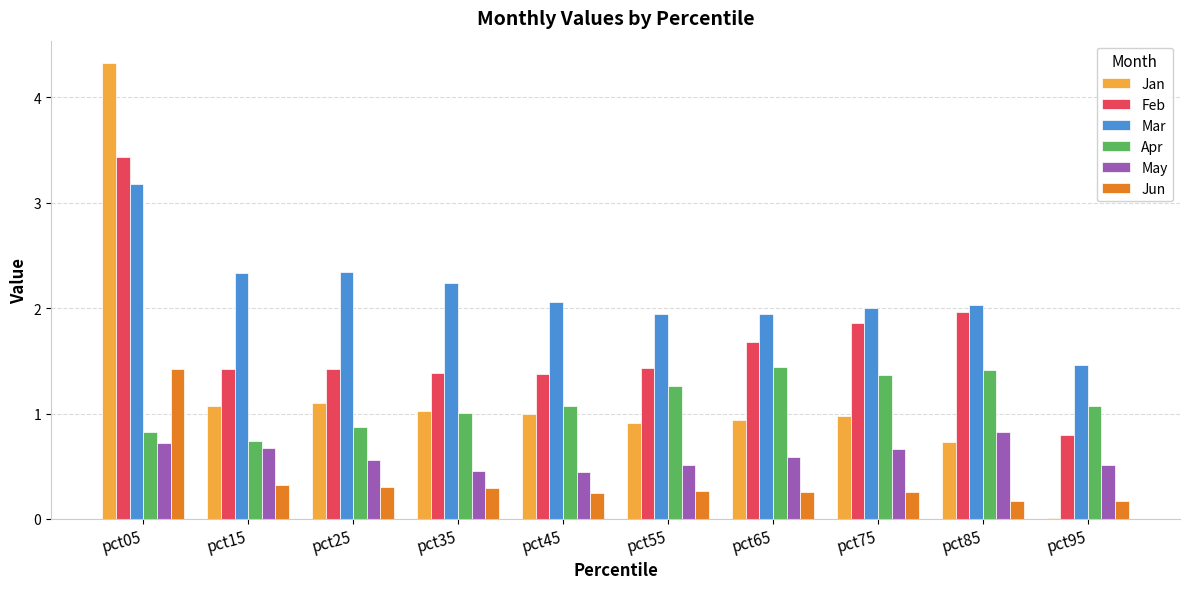

Which series changed the most between pct15 and pct85?

Apr